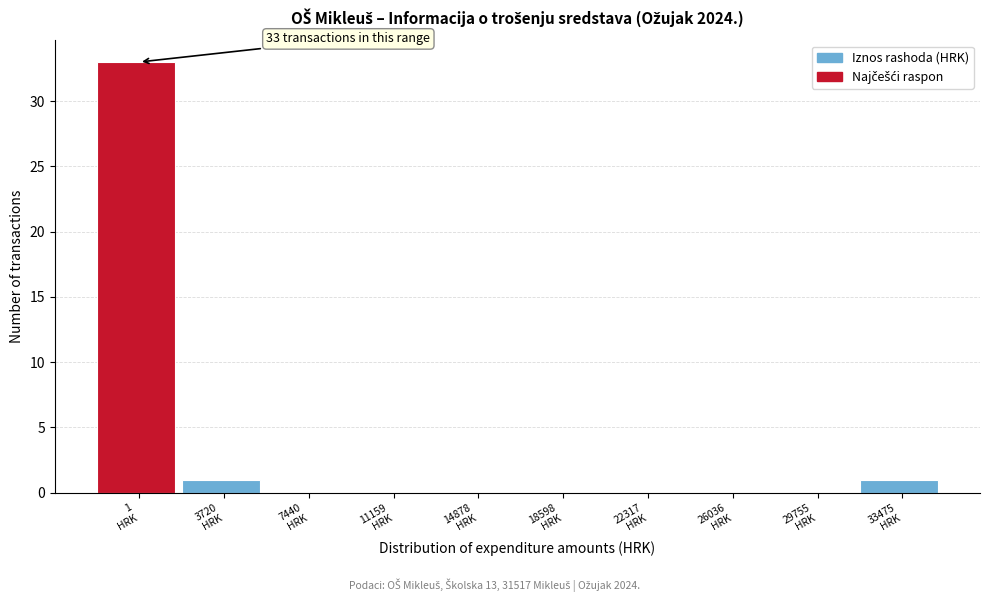

What is the greatest value displayed?

33